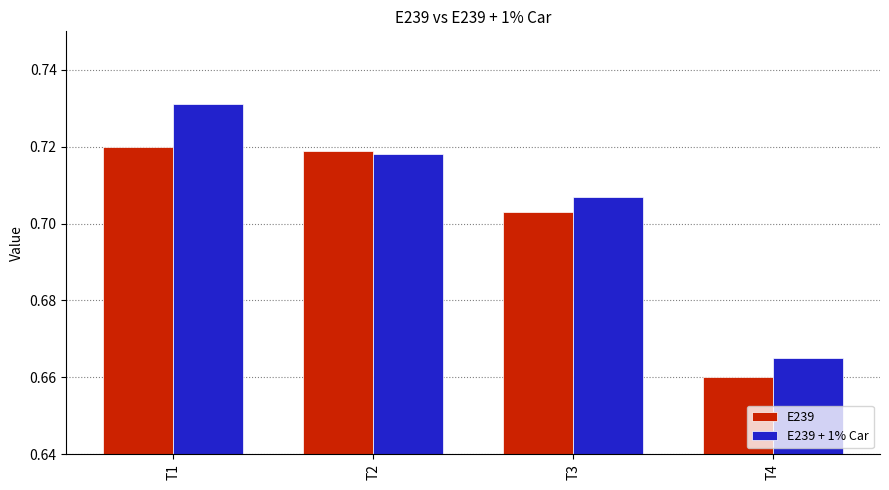

At which label is E239 closest to 0?

T4